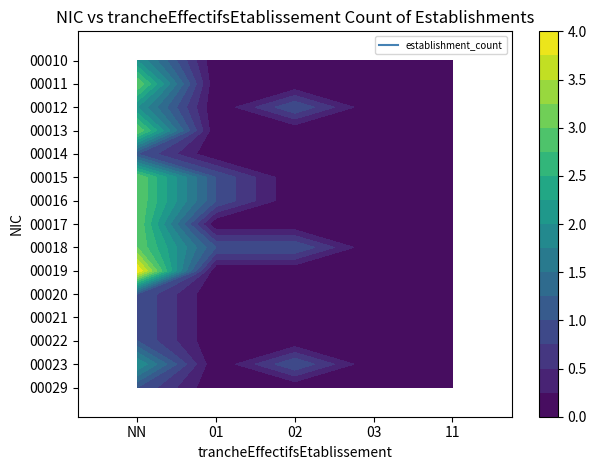

The value of 00020 at 11 is 0. True or false?

True